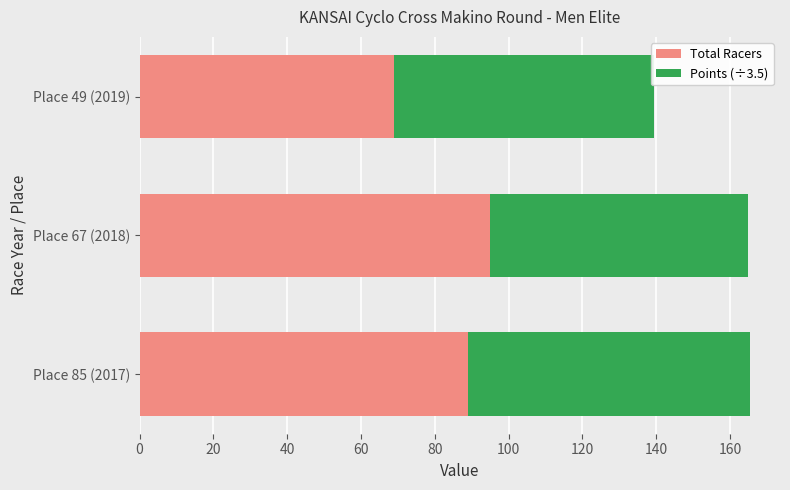

What is the difference between the Total Racers values at Place 67 (2018) and Place 49 (2019)?

26.0